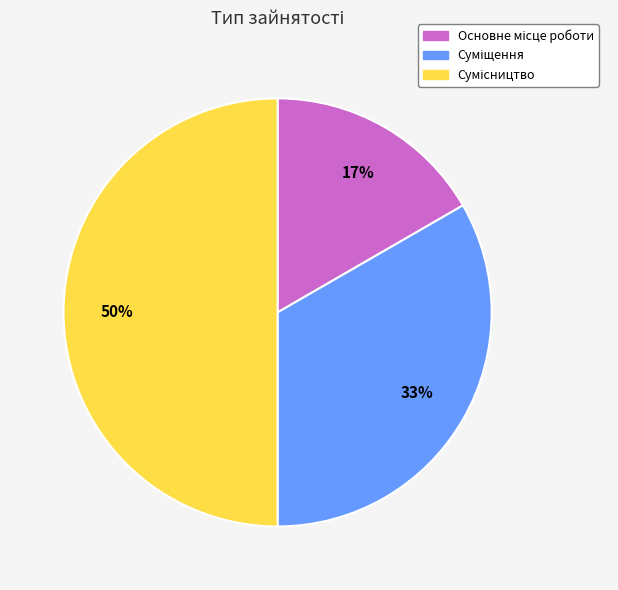

To the nearest percent, what is the average slice percentage?

33%